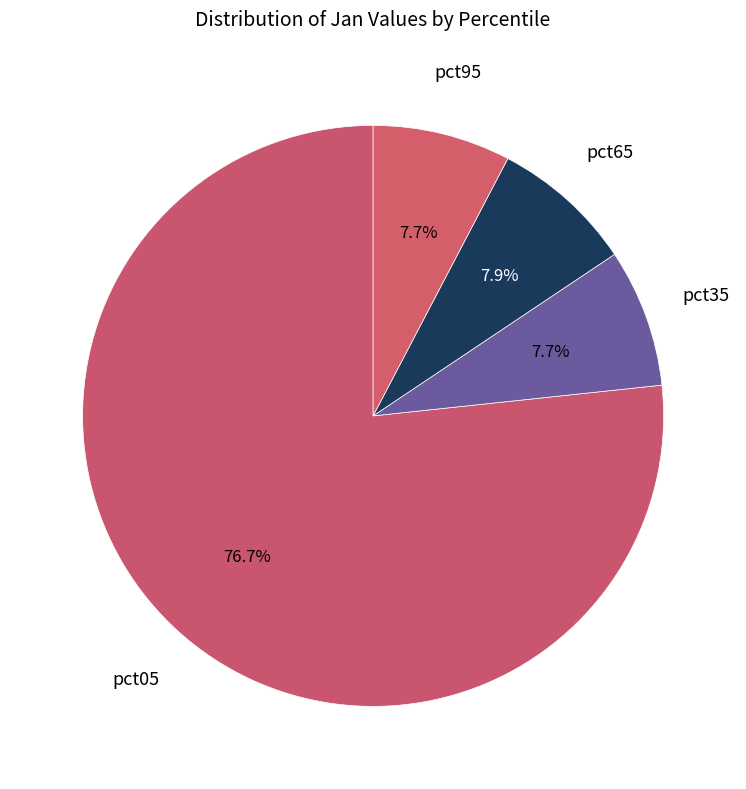

Count the number of slices in the pie.

4